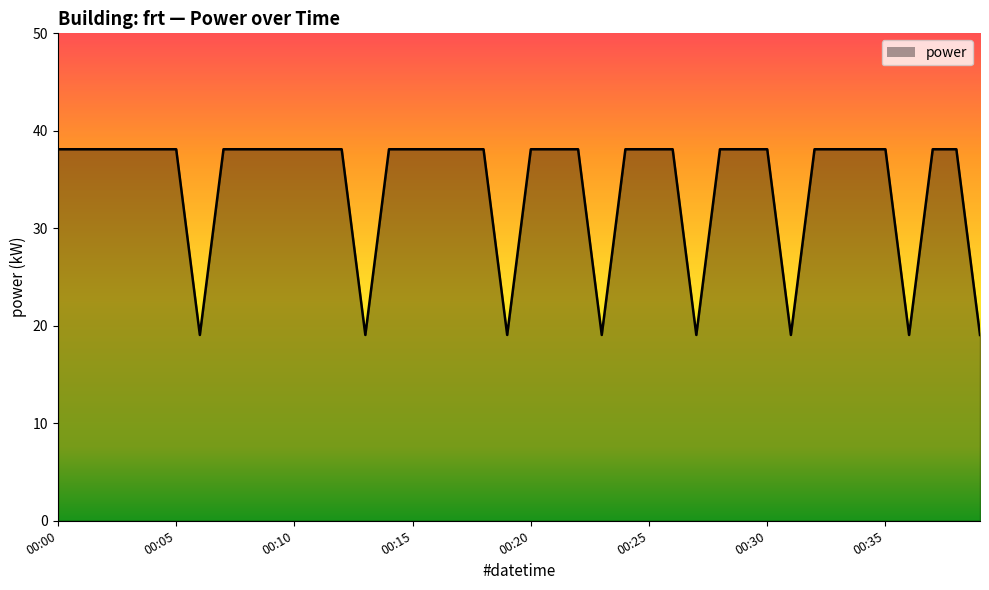

What is the maximum value shown in the chart?

38.1